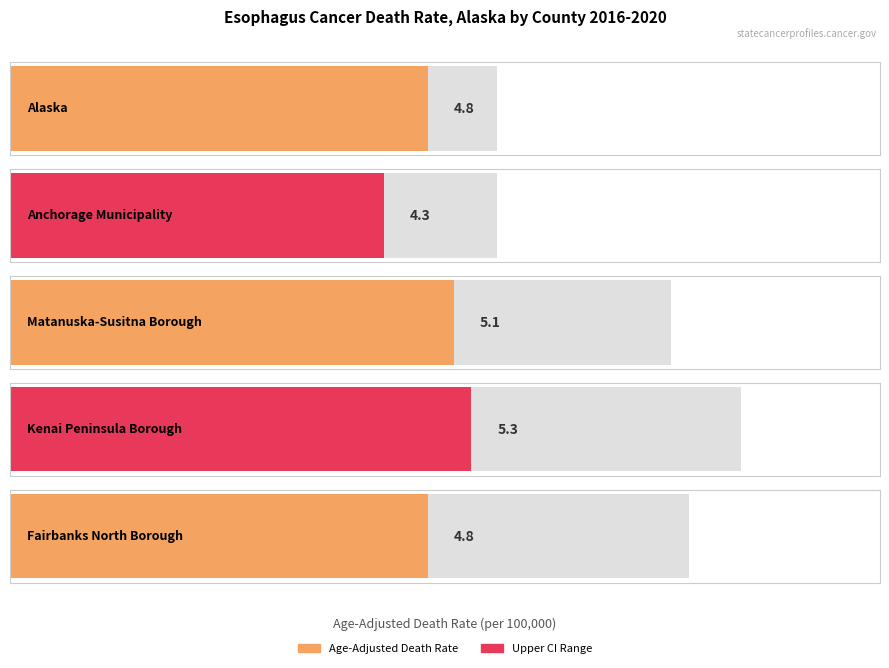

What is the label of the 2nd bar from the right?

Kenai Peninsula Borough